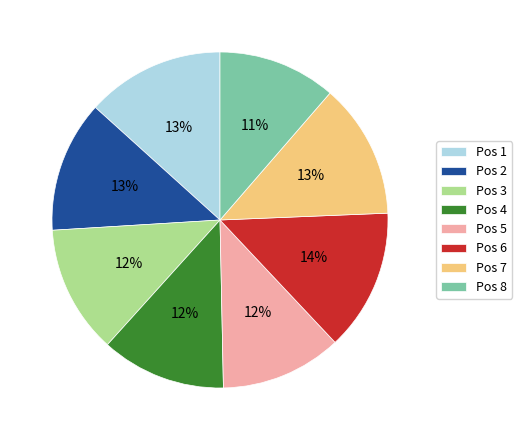

To the nearest percent, what is the combined percentage of Pos 7 and Pos 4?

25%